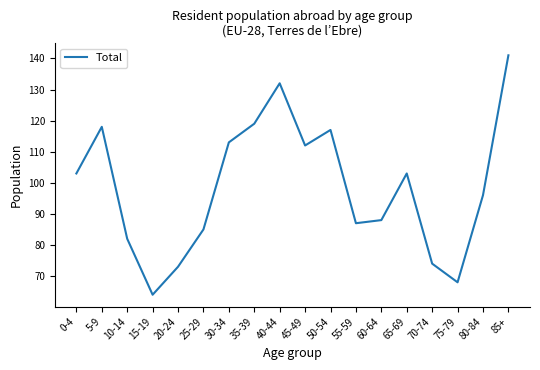

Reading left to right, transcribe all the data shown in this chart.

103	118	82	64	73	85	113	119	132	112	117	87	88	103	74	68	96	141